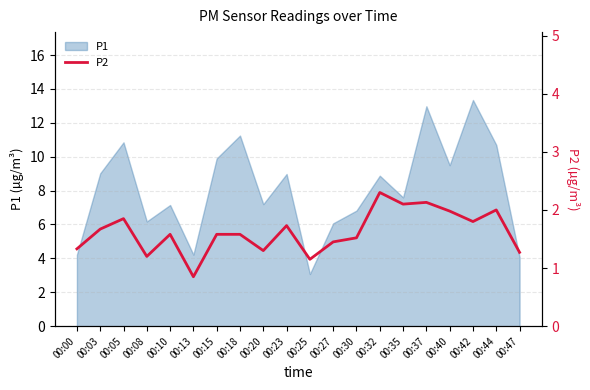

What is the smallest value displayed?

0.8